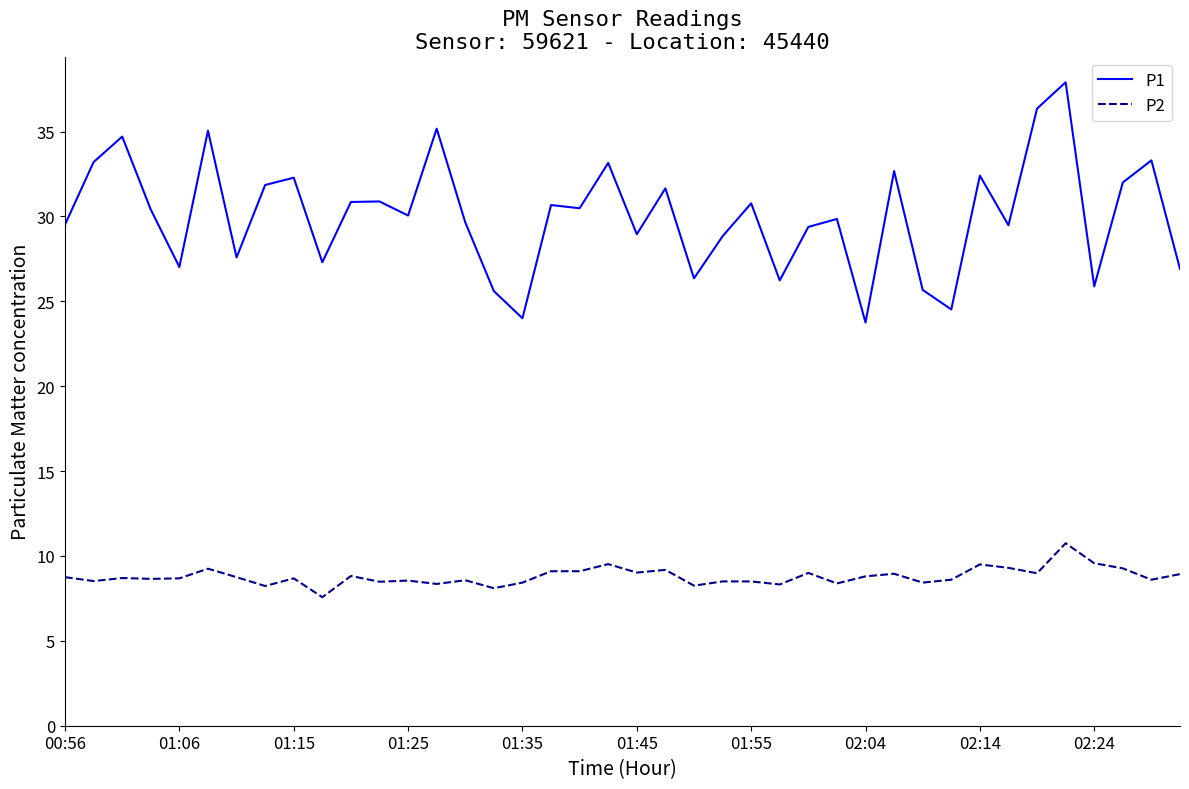

True or false: P1 has more than 2 points higher than both neighbors.

True